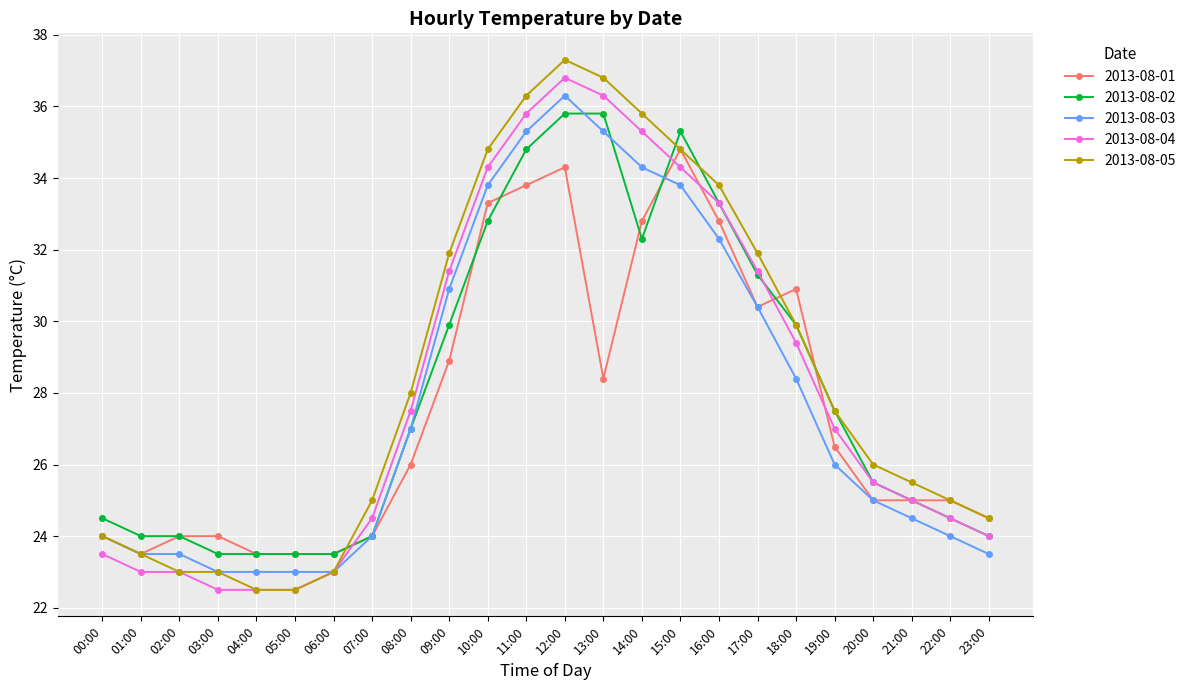

After their last crossing, which series has the higher values: 2013-08-01 or 2013-08-03?

2013-08-01